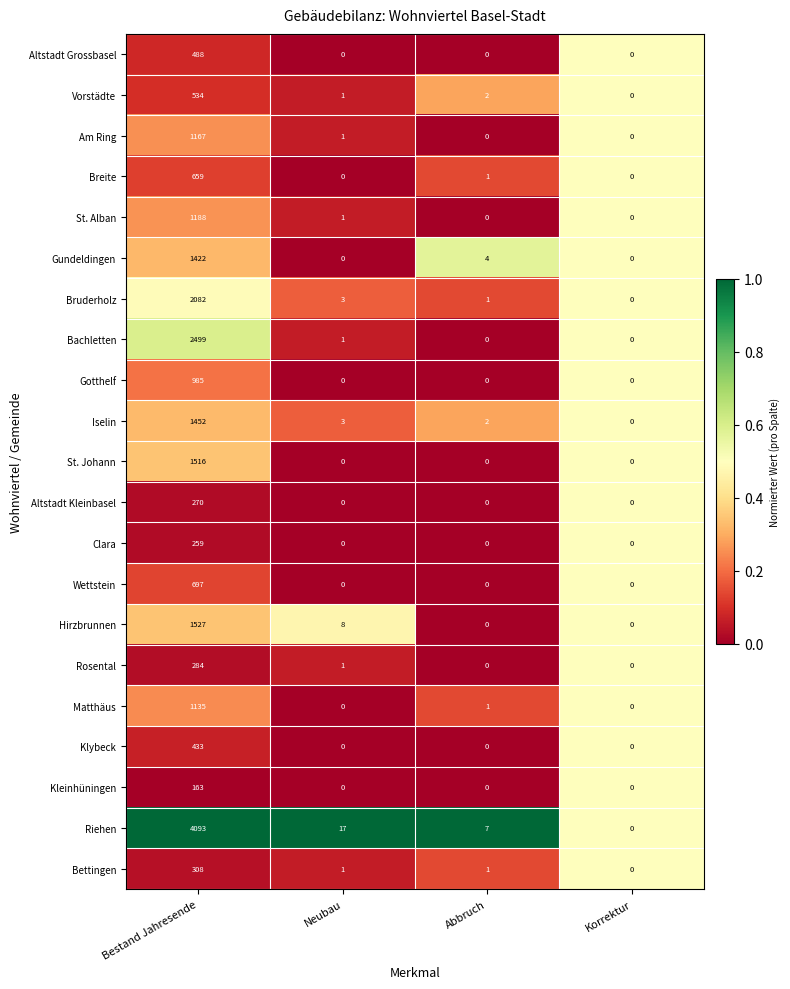

What is the sum of all Bachletten values?

2500